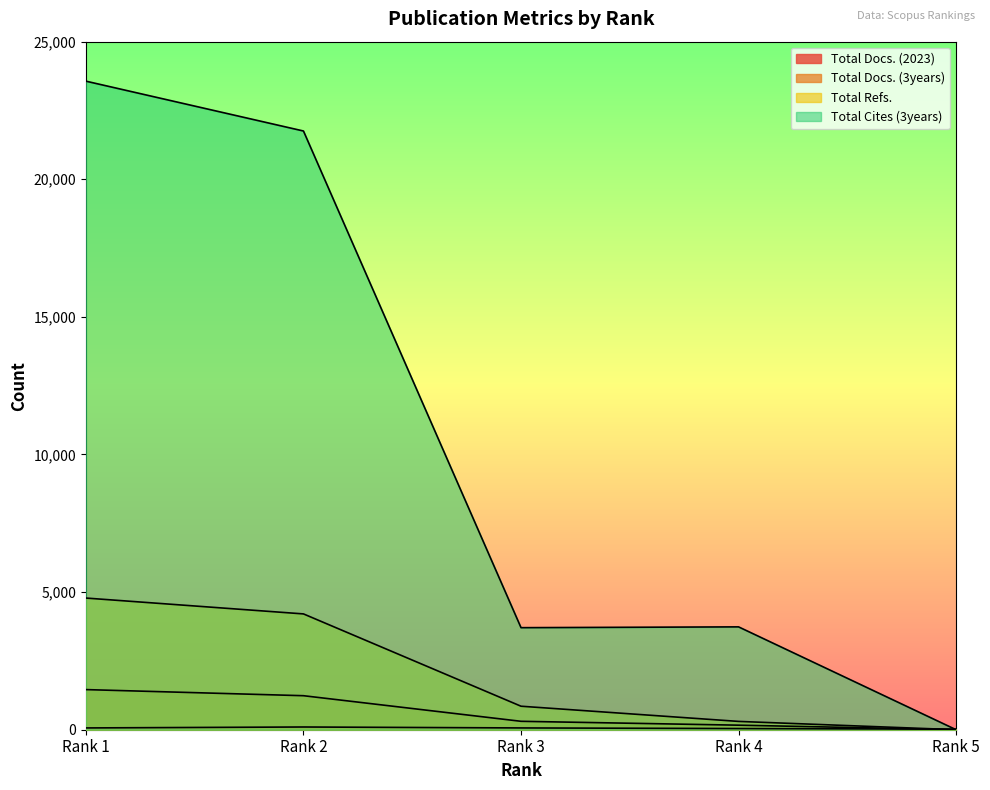

How many intersections are there between Total Docs. (3years) and Total Docs. (2023)?

1